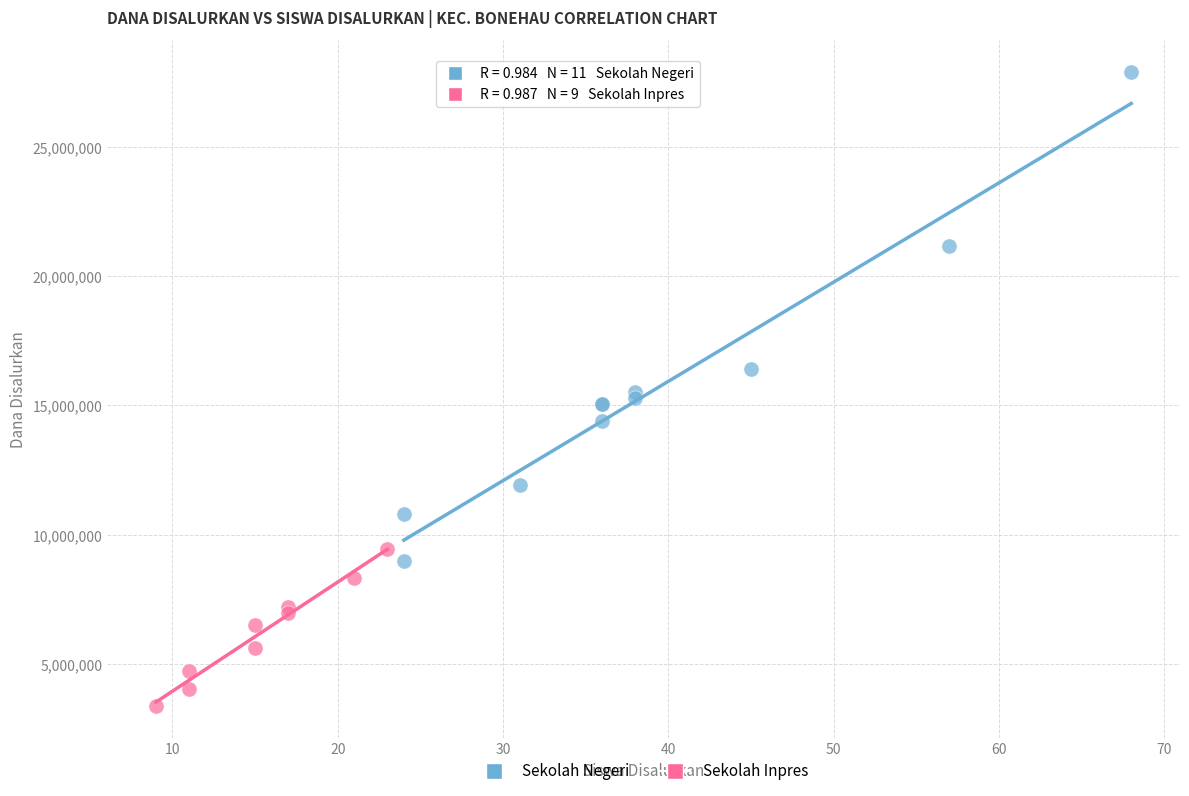

Which series has the largest Y range (max minus min)?

Sekolah Negeri